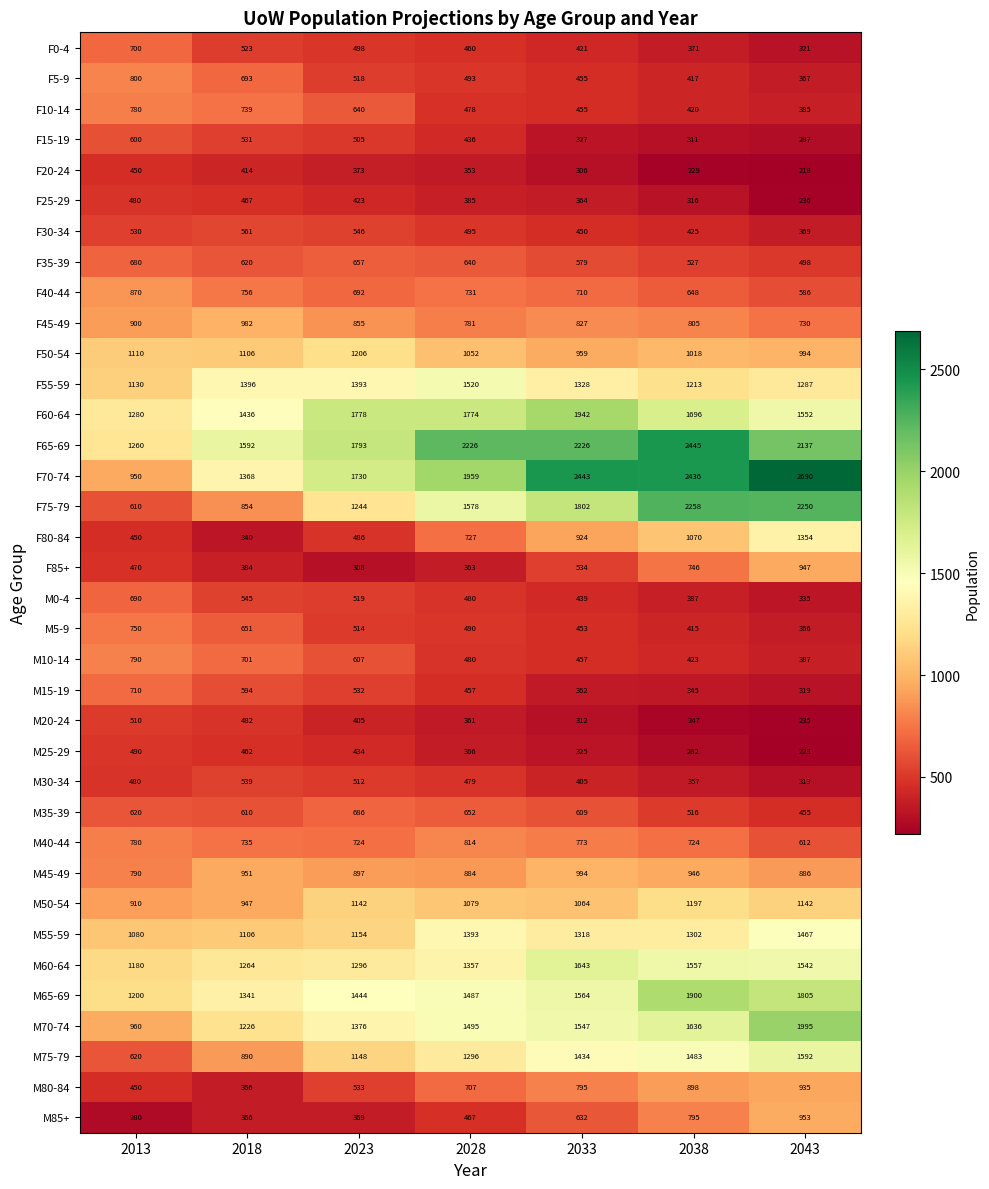

Count the number of data series in this chart.

36